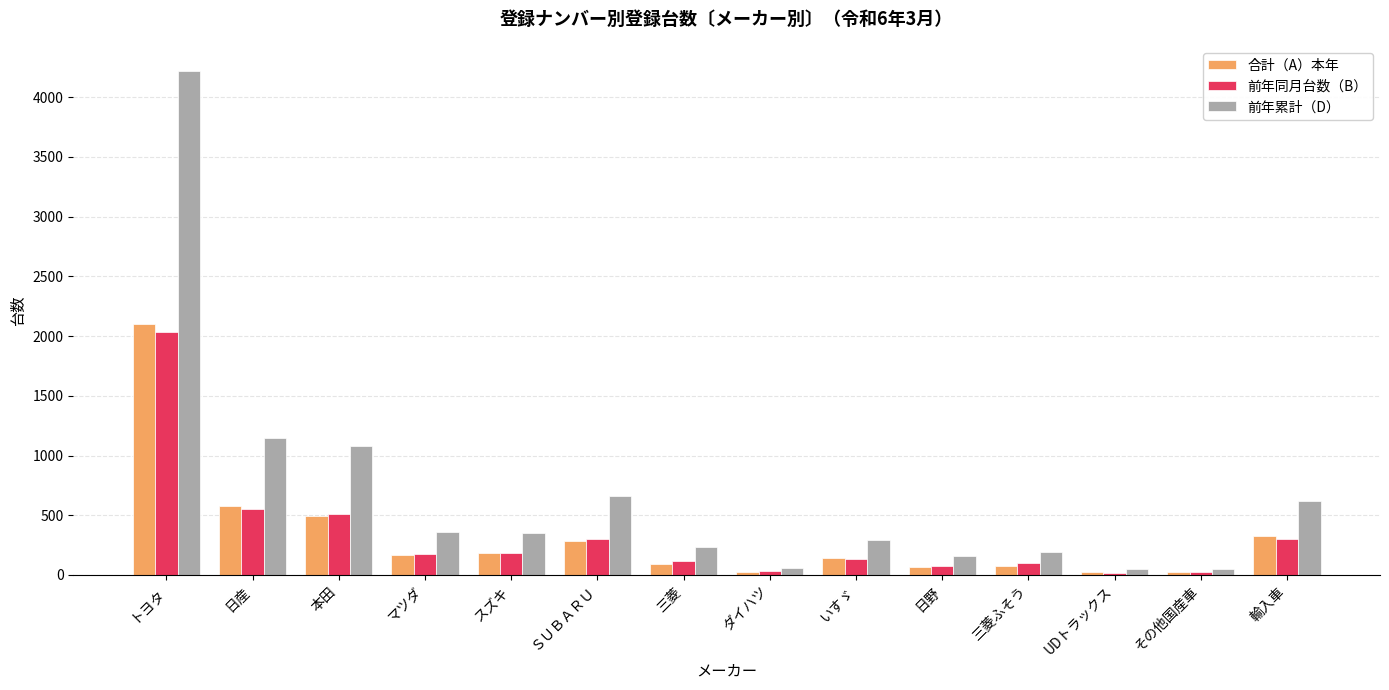

Are the bars grouped side by side (vs. stacked)?

Yes